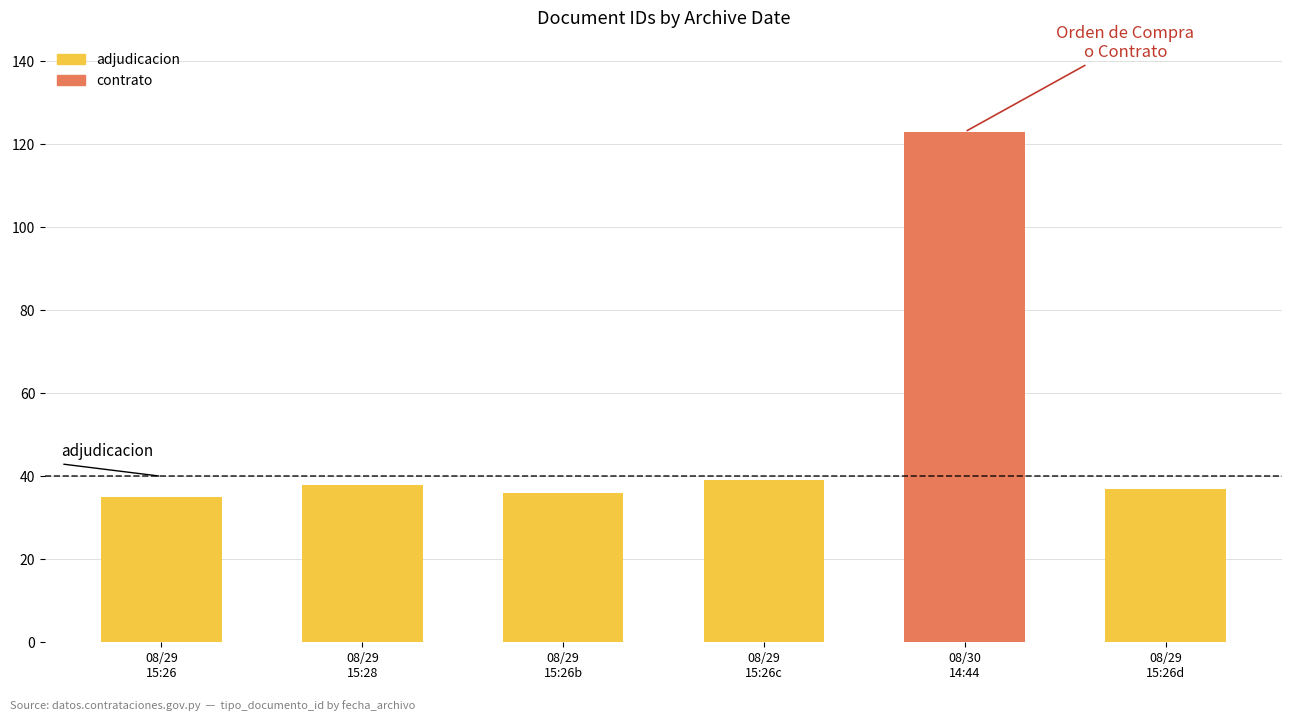

What is the label of the 3rd bar from the right?

08/29
15:26c